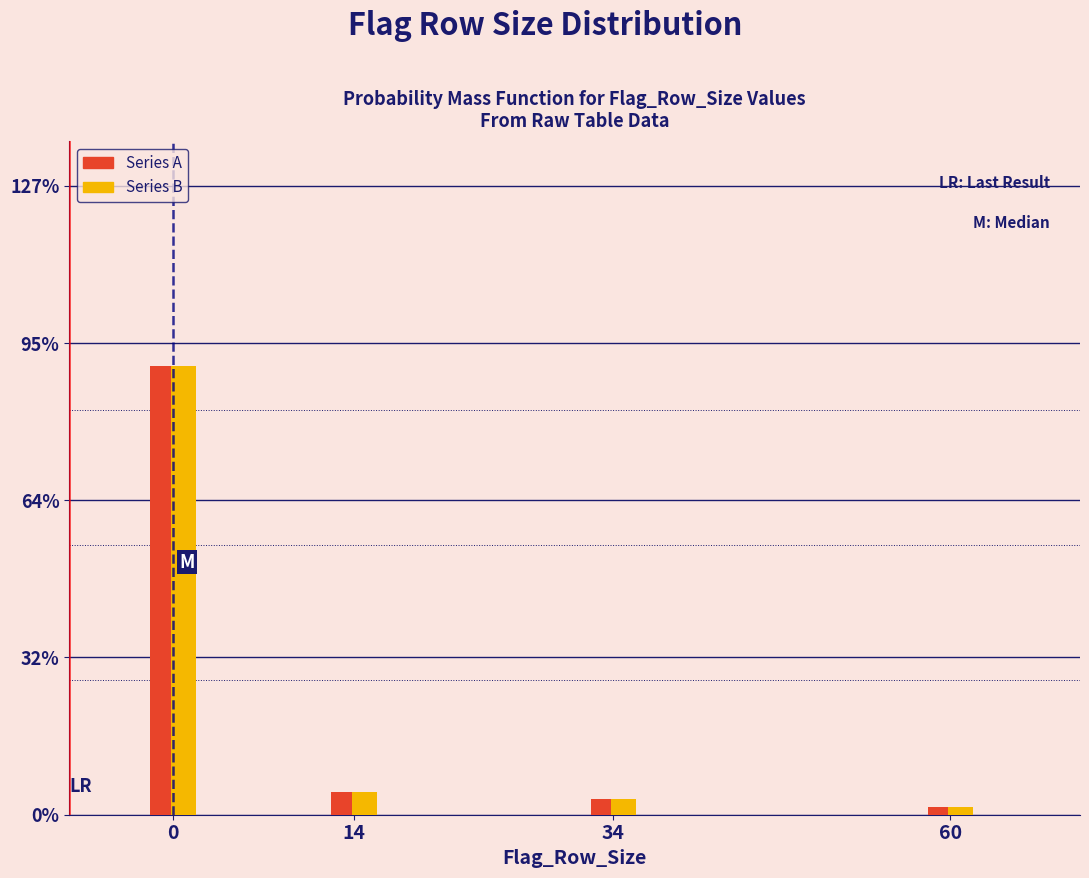

What are all the series names shown in the legend?

Series A, Series B